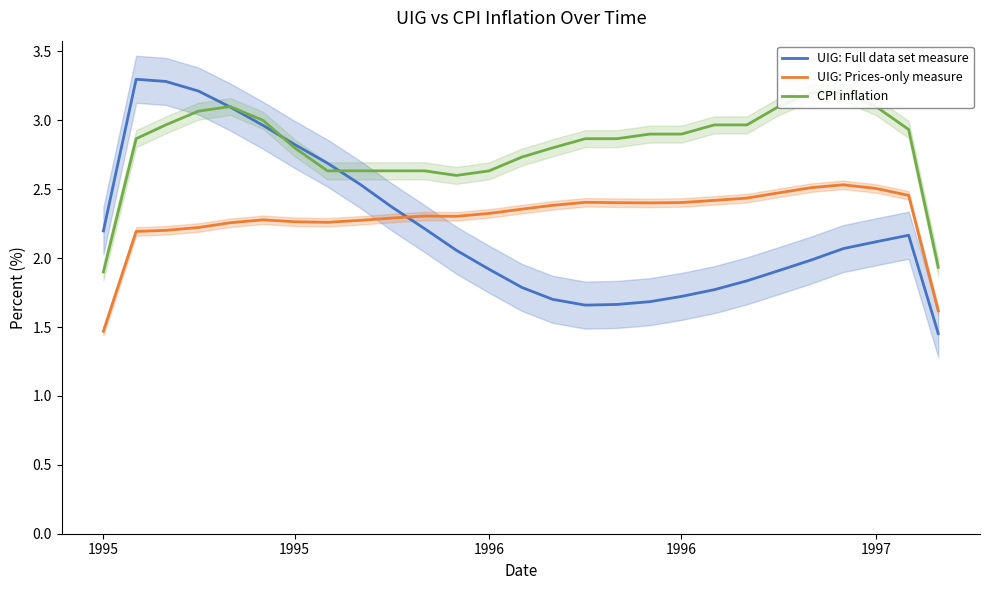

True or false: UIG: Prices-only measure and CPI inflation cross at least once.

False